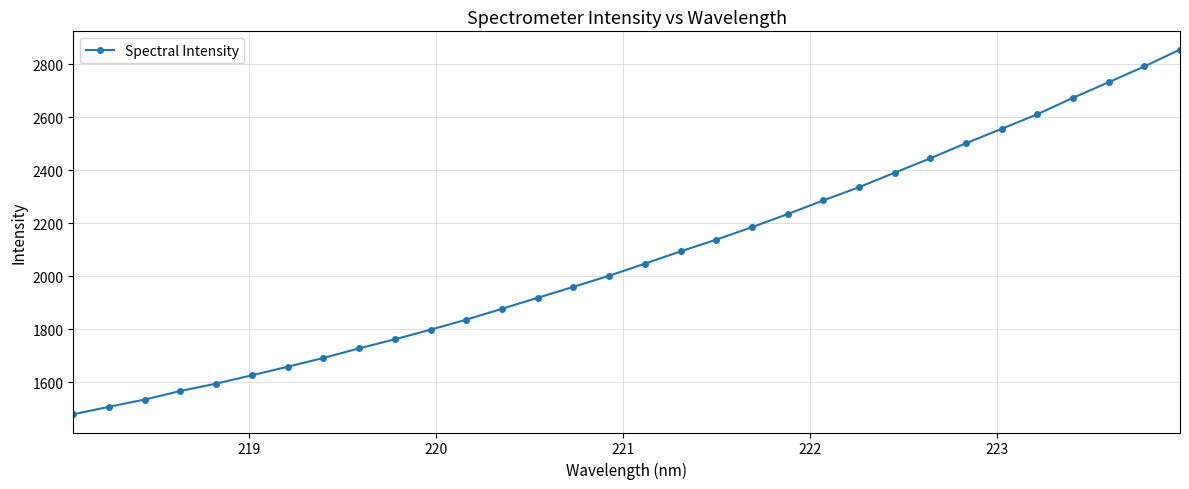

What is the value of the 3rd point from the left?

1535.0